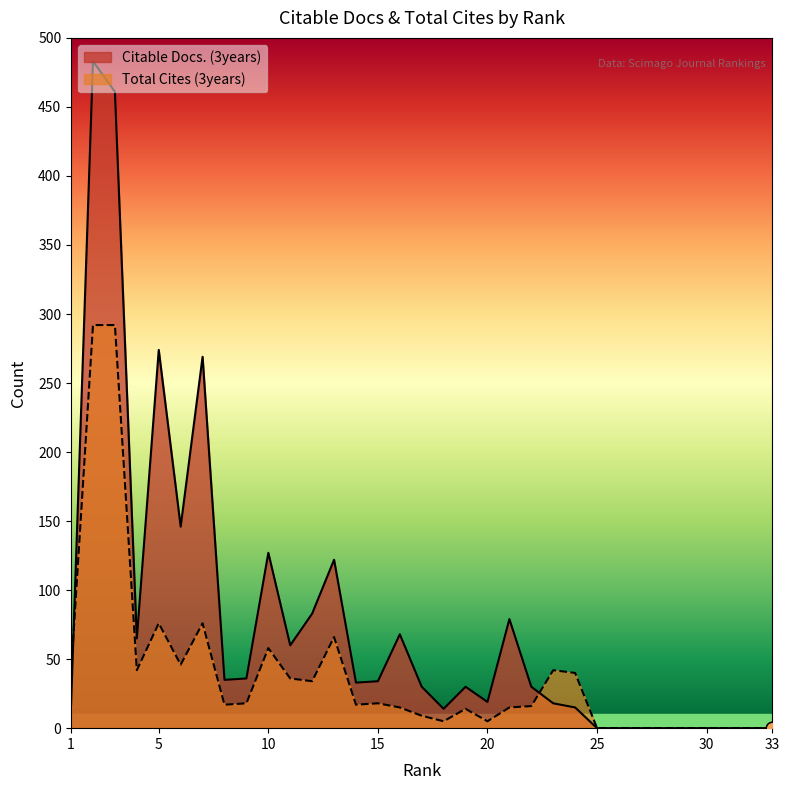

Is the value of Citable Docs. (3years) at 12 greater than the value of Total Cites (3years) at 22?

Yes